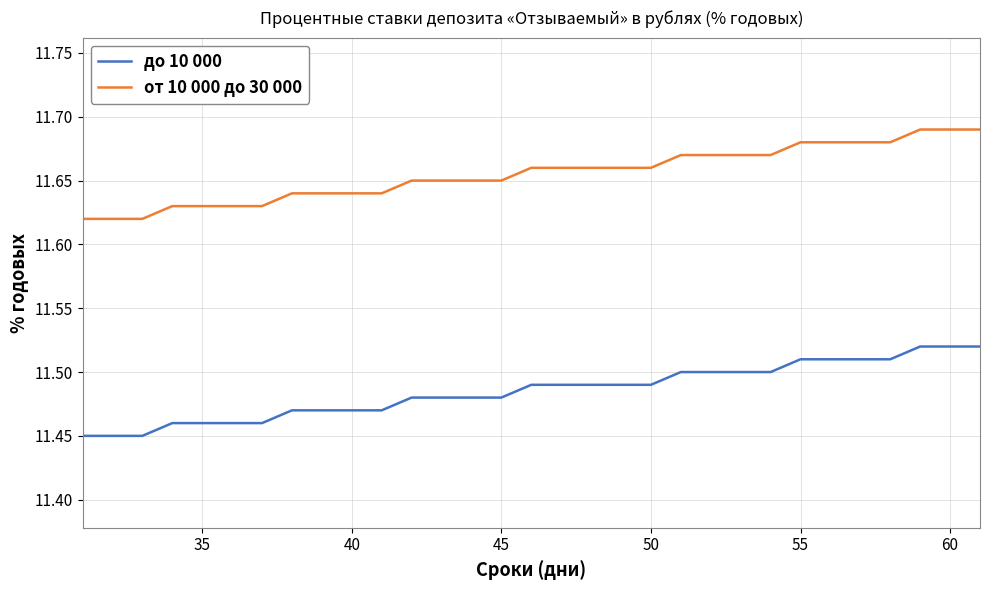

True or false: до 10 000 and от 10 000 до 30 000 cross at least once.

False